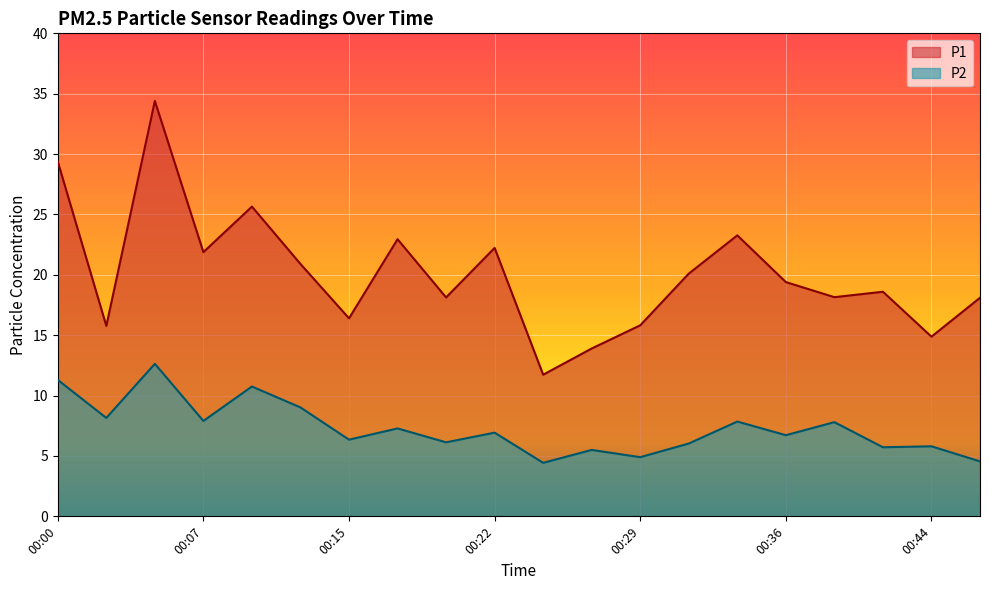

List the series in order of their peak value, highest first.

P1, P2